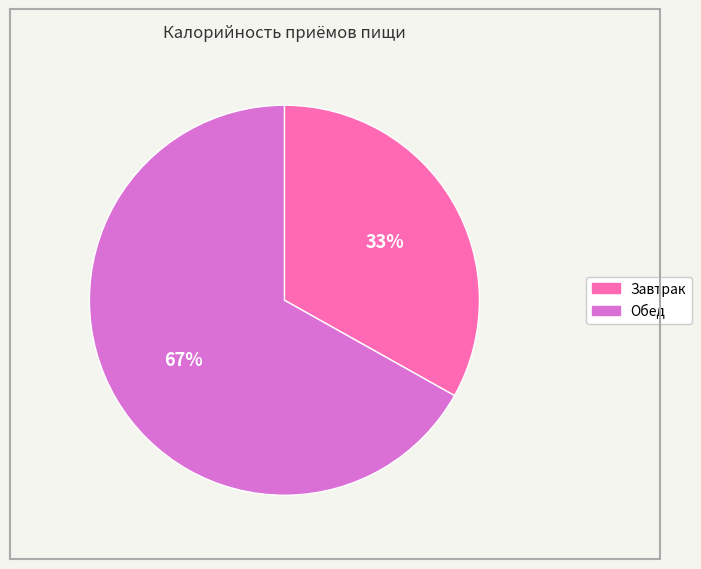

To the nearest percent, what is the difference between the largest and smallest slice percentages?

34%